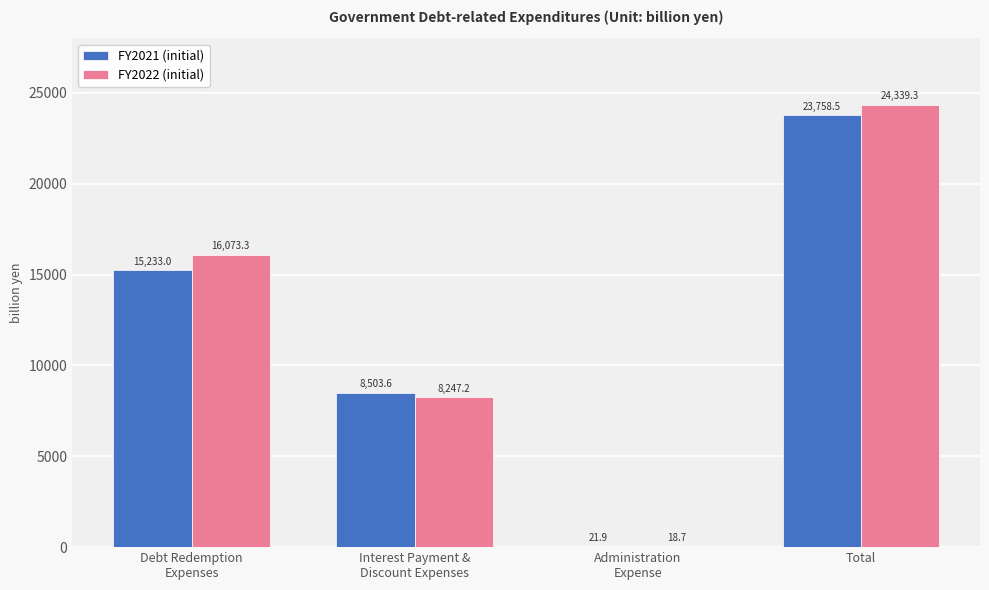

Reading left to right, extract all data points from this chart.

FY2021 (initial): 15233.0	8503.6	21.9	23758.5
FY2022 (initial): 16073.3	8247.2	18.7	24339.3